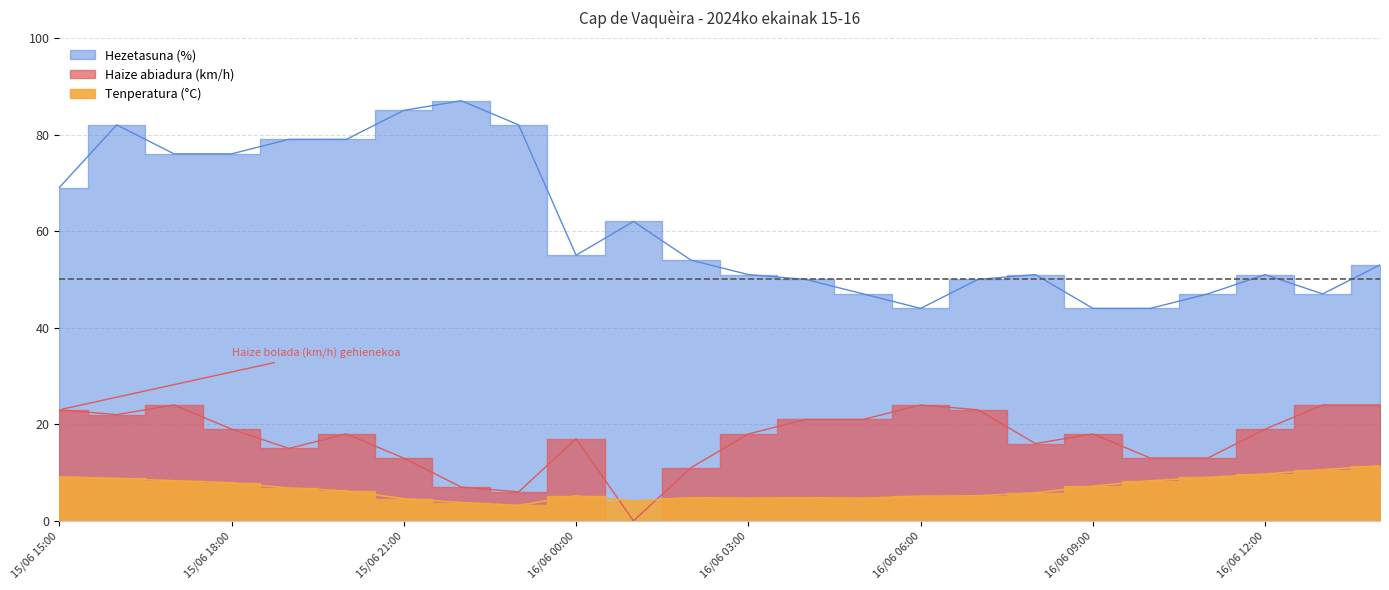

How many data points in Hezetasuna (%) are less than 54?

12